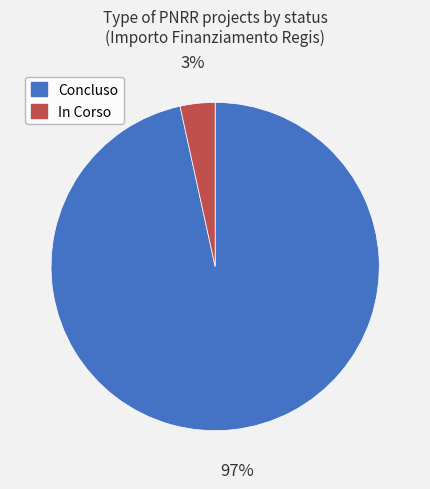

What is the smallest slice in the pie chart?

In Corso